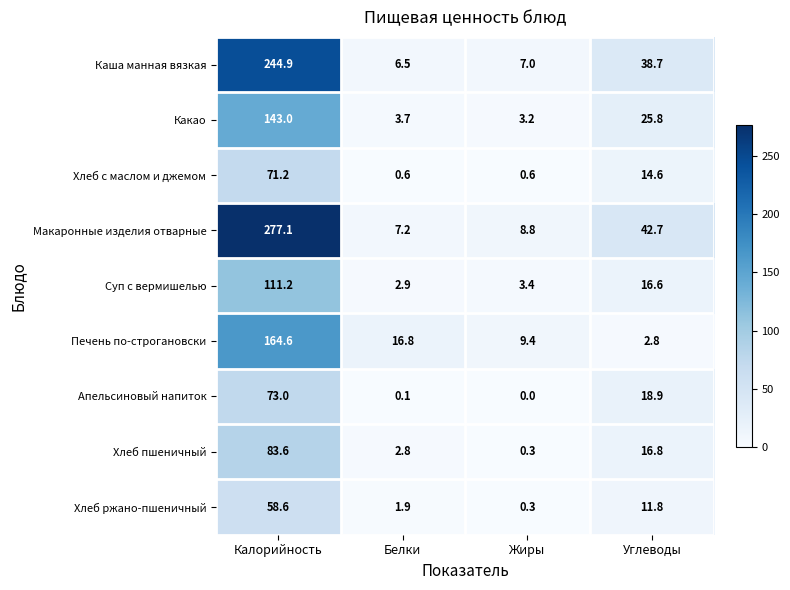

What value does the Суп с вермишелью series have at Белки?

2.9